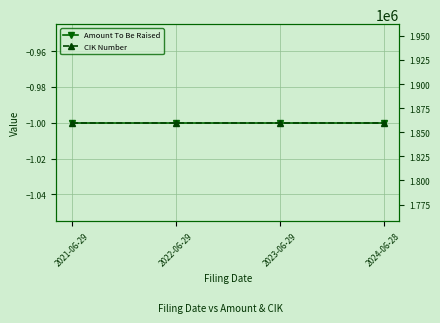

What is the average value of the CIK Number series?

1859866